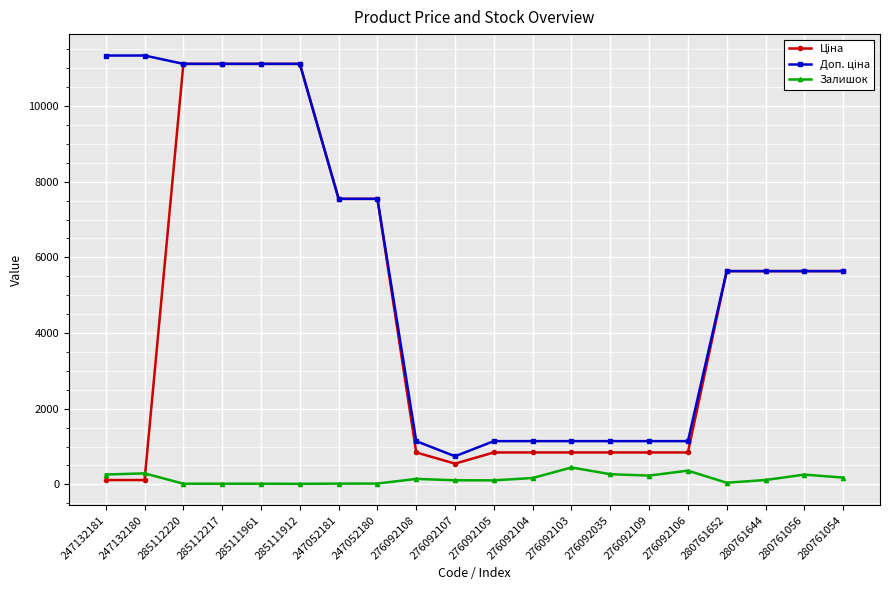

True or false: Залишок has a value of 446.0 at 276092103.

True